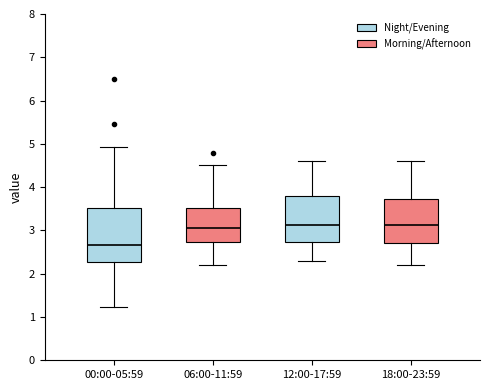

Reading left to right, transcribe this box plot: for each box, give where its median line is, the range the box spans, and where its two whiskers end, as read against the y-axis. The values are not printed on the chart, so give them approximately, as read against the axis.

00:00-05:59: median 2.7, box 2.3 to 3.5, whiskers 1.2 to 4.9
06:00-11:59: median 3.1, box 2.7 to 3.5, whiskers 2.2 to 4.5
12:00-17:59: median 3.1, box 2.7 to 3.8, whiskers 2.3 to 4.6
18:00-23:59: median 3.1, box 2.7 to 3.7, whiskers 2.2 to 4.6